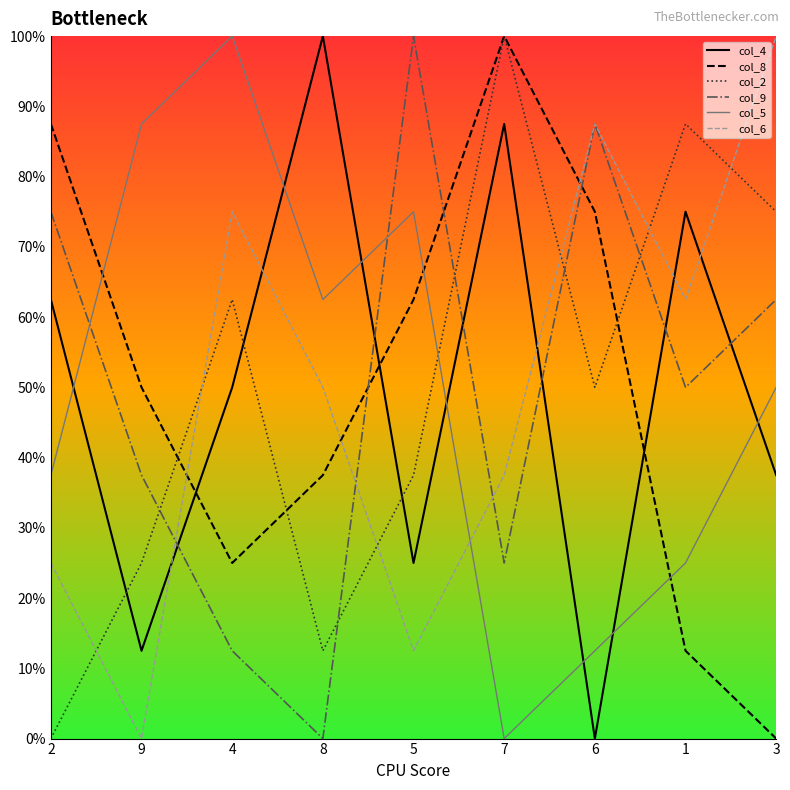

What is the spread (max minus min) of values at 4?

87.5